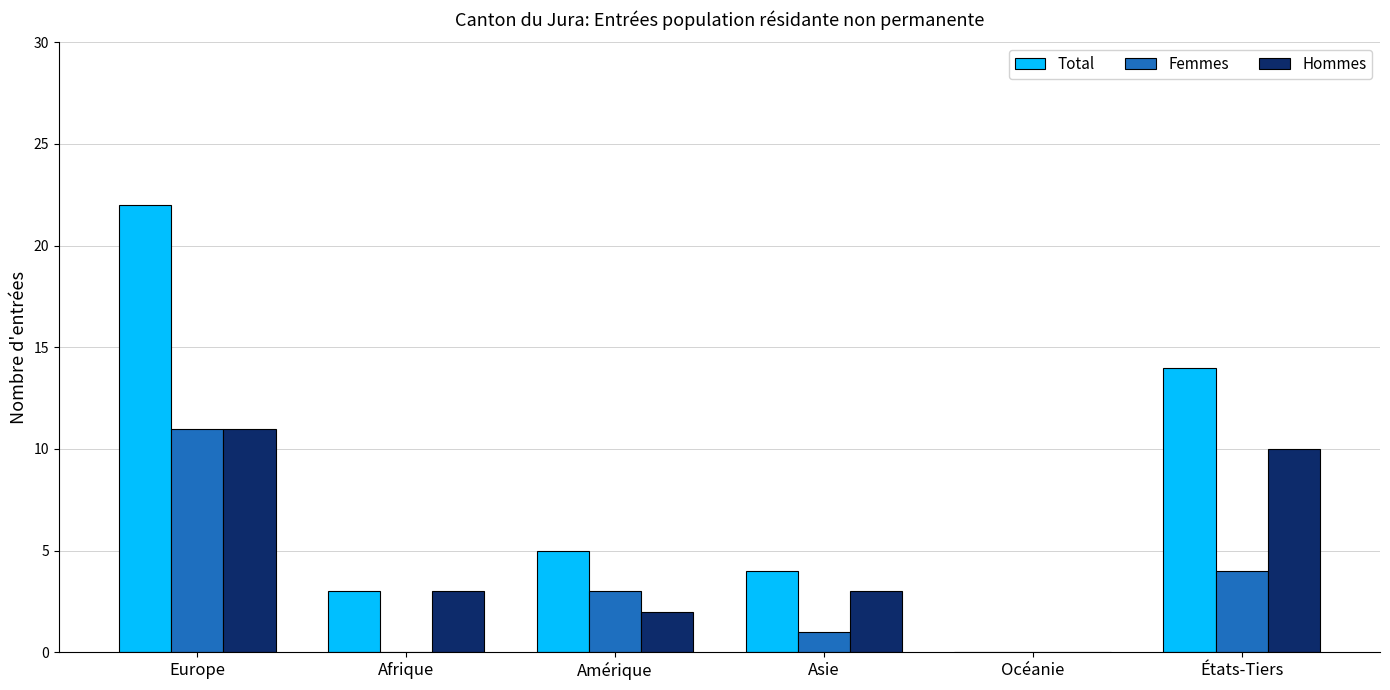

At which label is Femmes closest to 5?

États-Tiers